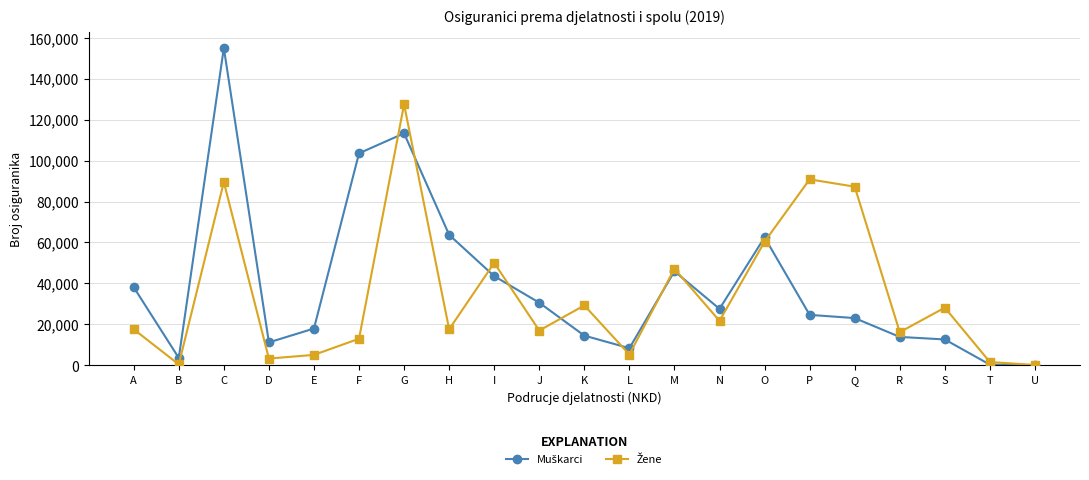

What is the greatest value displayed?

154917